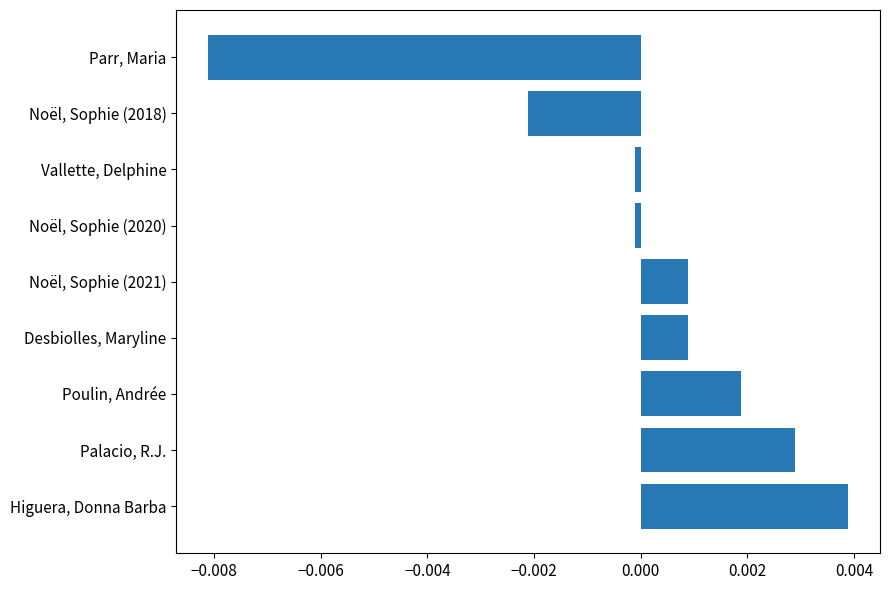

At which category does the chart reach its peak across all series?

Higuera, Donna Barba